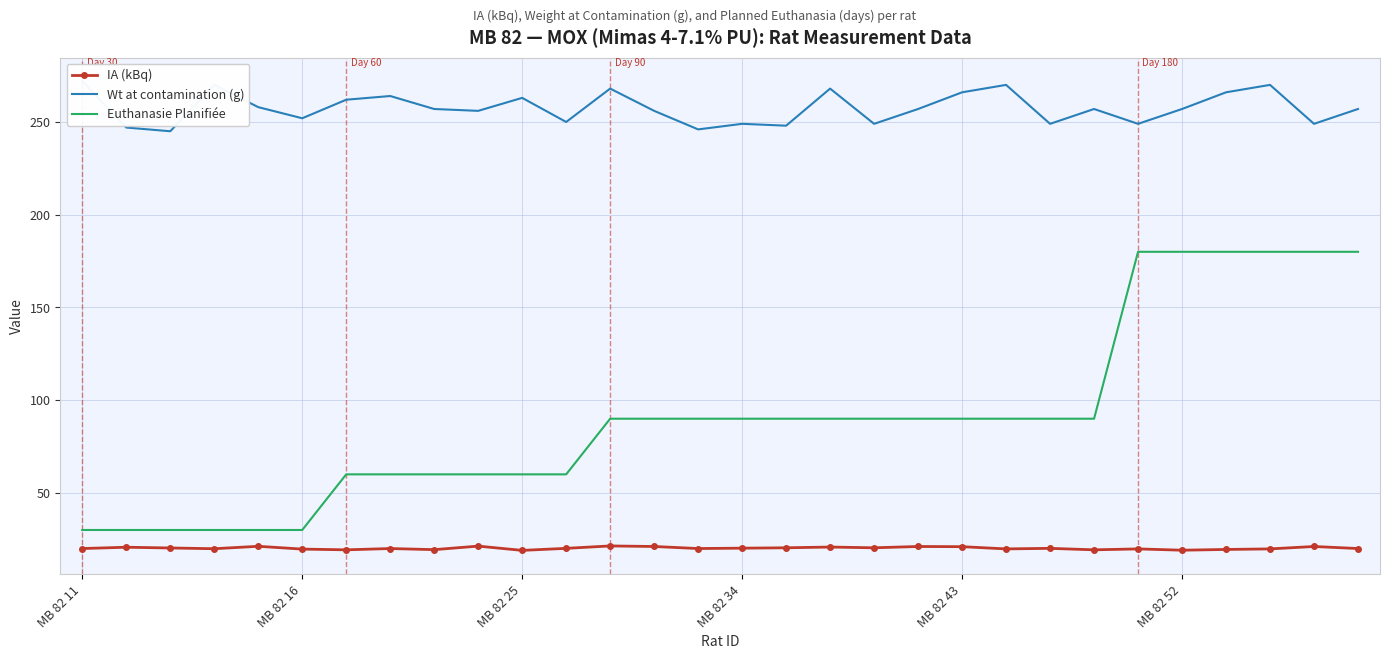

The IA (kBq) series shows 8.0 at 21. True or false?

False